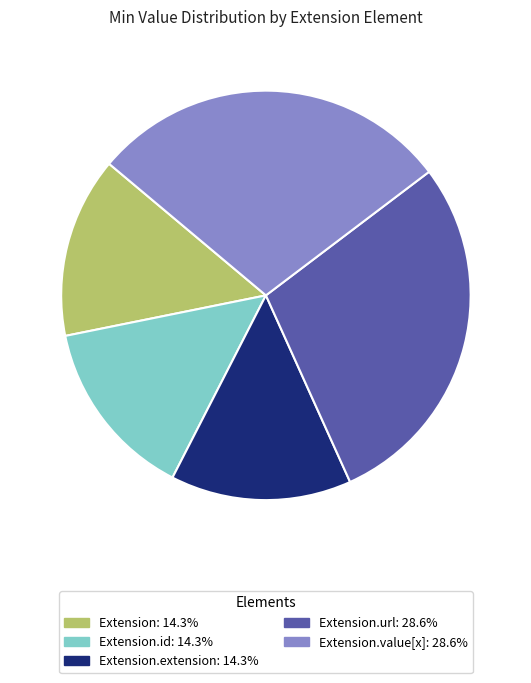

Is there any slice that represents more than half of the pie?

No